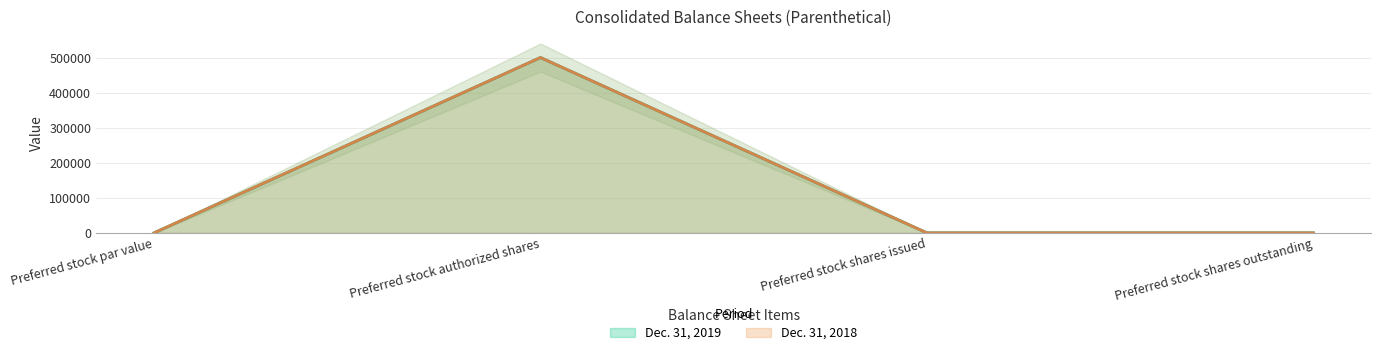

True or false: Dec. 31, 2019 and Dec. 31, 2018 cross at least once.

False